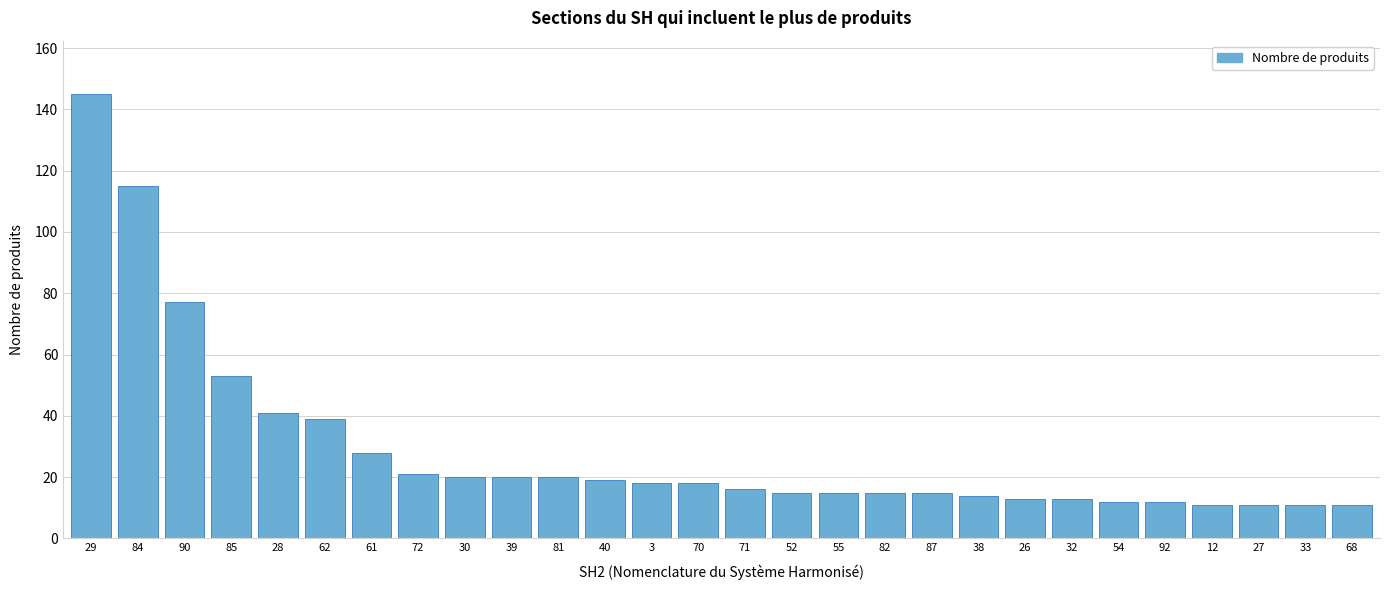

Reading left to right, list all the values displayed in this chart.

29=145	84=115	90=77	85=53	28=41	62=39	61=28	72=21	30=20	39=20	81=20	40=19	3=18	70=18	71=16	52=15	55=15	82=15	87=15	38=14	26=13	32=13	54=12	92=12	12=11	27=11	33=11	68=11